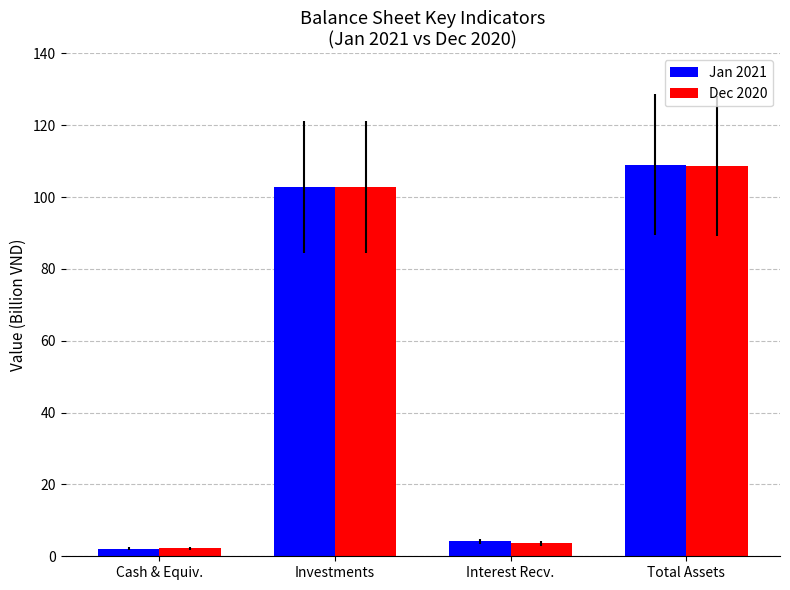

True or false: Jan 2021 has a value of 2.1 at Cash & Equiv..

True